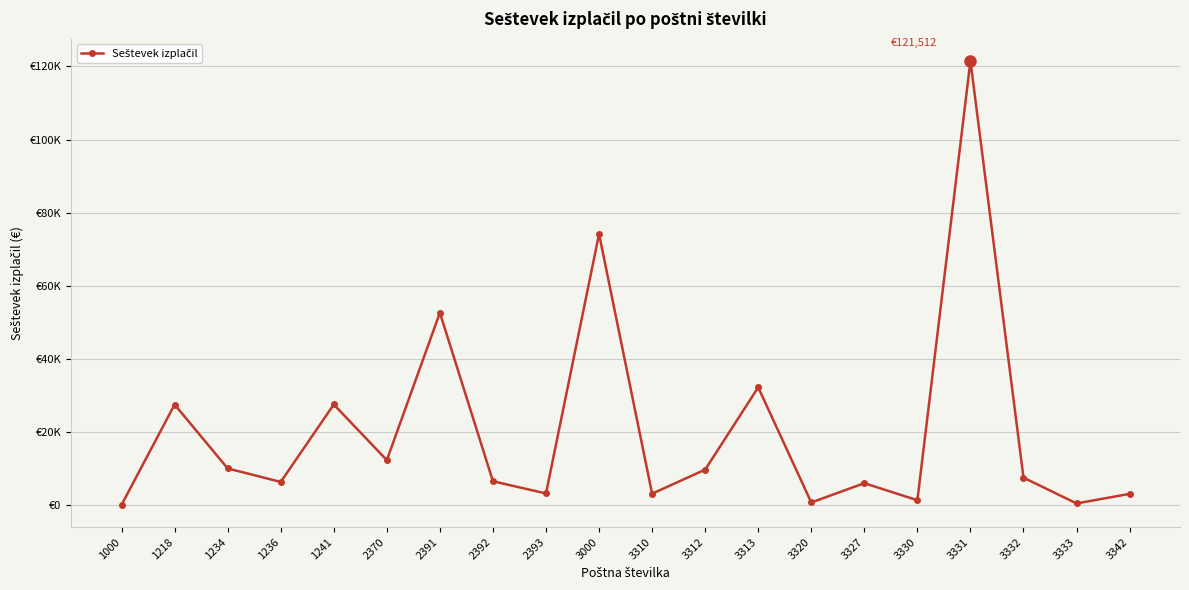

Rank the categories by value from lowest to highest.

1000, 3333, 3320, 3330, 3342, 3310, 2393, 3327, 1236, 2392, 3332, 3312, 1234, 2370, 1218, 1241, 3313, 2391, 3000, 3331